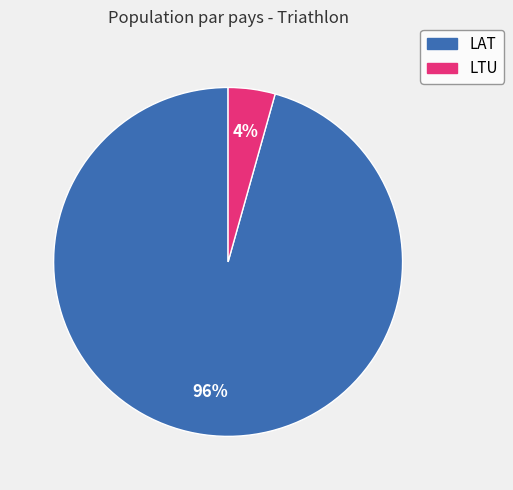

To the nearest percent, what portion does LAT represent?

96%